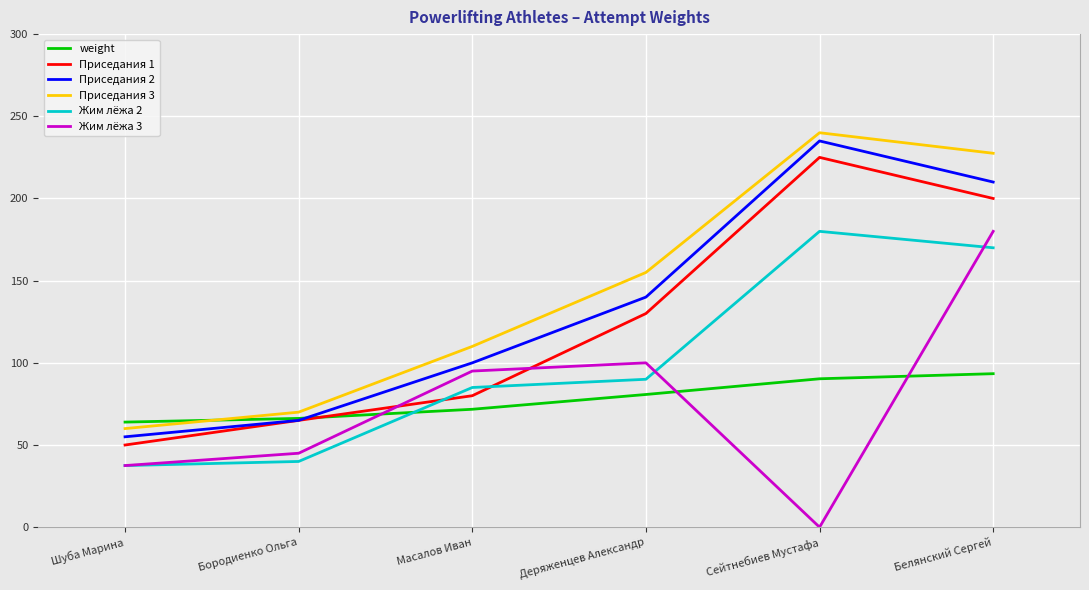

Rank the categories by Приседания 2 value from highest to lowest.

Сейтнебиев Мустафа, Белянский Сергей, Деряженцев Александр, Масалов Иван, Бородиенко Ольга, Шуба Марина